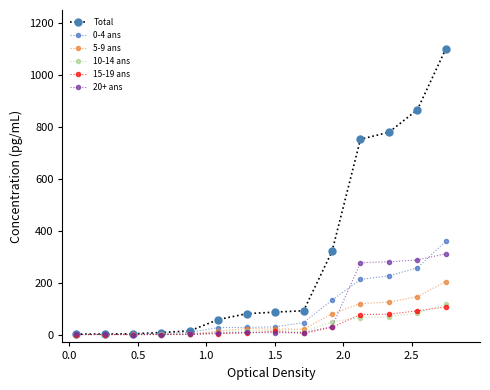

Which series has the widest spread of values?

Total